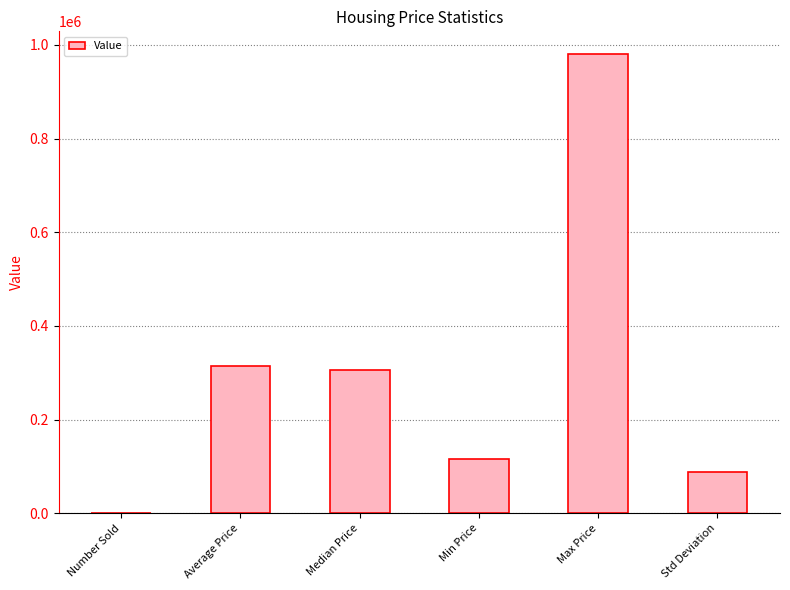

How many data points does each series have?

6